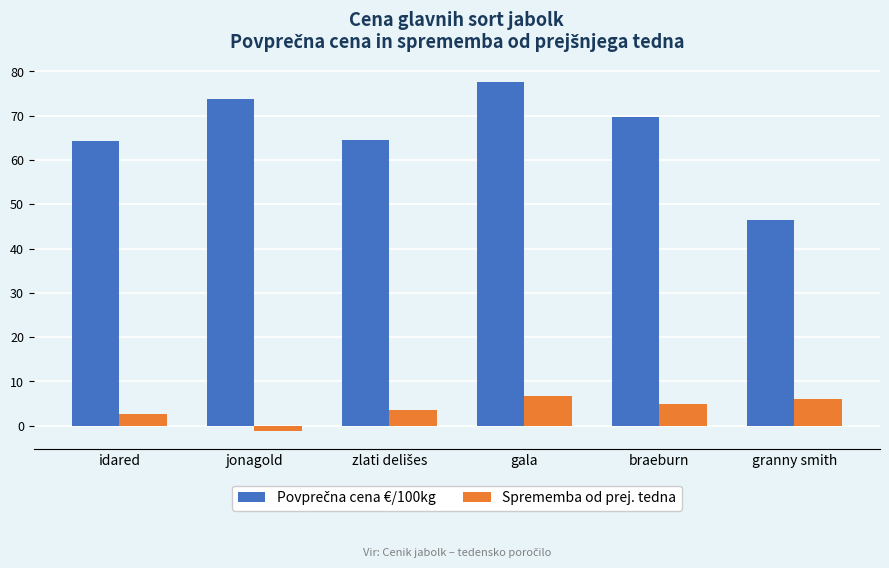

The Sprememba od prej. tedna series shows 2.3 at braeburn. True or false?

False